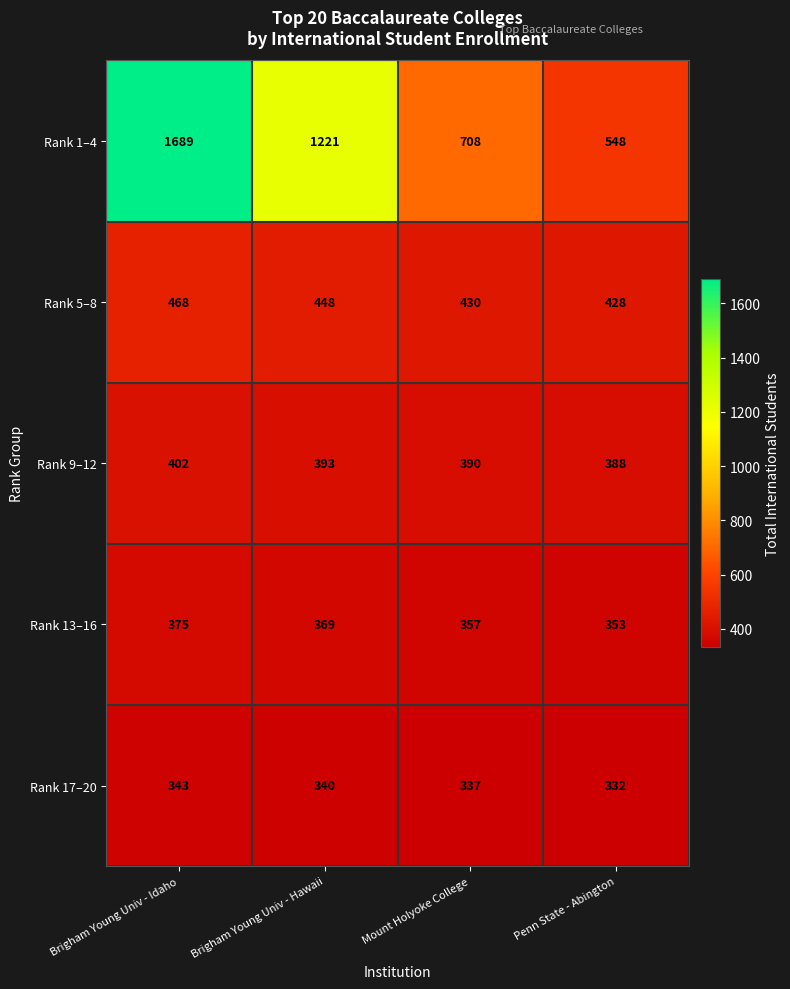

Reading left to right, list all the values displayed in this chart.

Rank 1–4: Brigham Young Univ - Idaho=1689	Brigham Young Univ - Hawaii=1221	Mount Holyoke College=708	Penn State - Abington=548
Rank 5–8: Brigham Young Univ - Idaho=468	Brigham Young Univ - Hawaii=448	Mount Holyoke College=430	Penn State - Abington=428
Rank 9–12: Brigham Young Univ - Idaho=402	Brigham Young Univ - Hawaii=393	Mount Holyoke College=390	Penn State - Abington=388
Rank 13–16: Brigham Young Univ - Idaho=375	Brigham Young Univ - Hawaii=369	Mount Holyoke College=357	Penn State - Abington=353
Rank 17–20: Brigham Young Univ - Idaho=343	Brigham Young Univ - Hawaii=340	Mount Holyoke College=337	Penn State - Abington=332